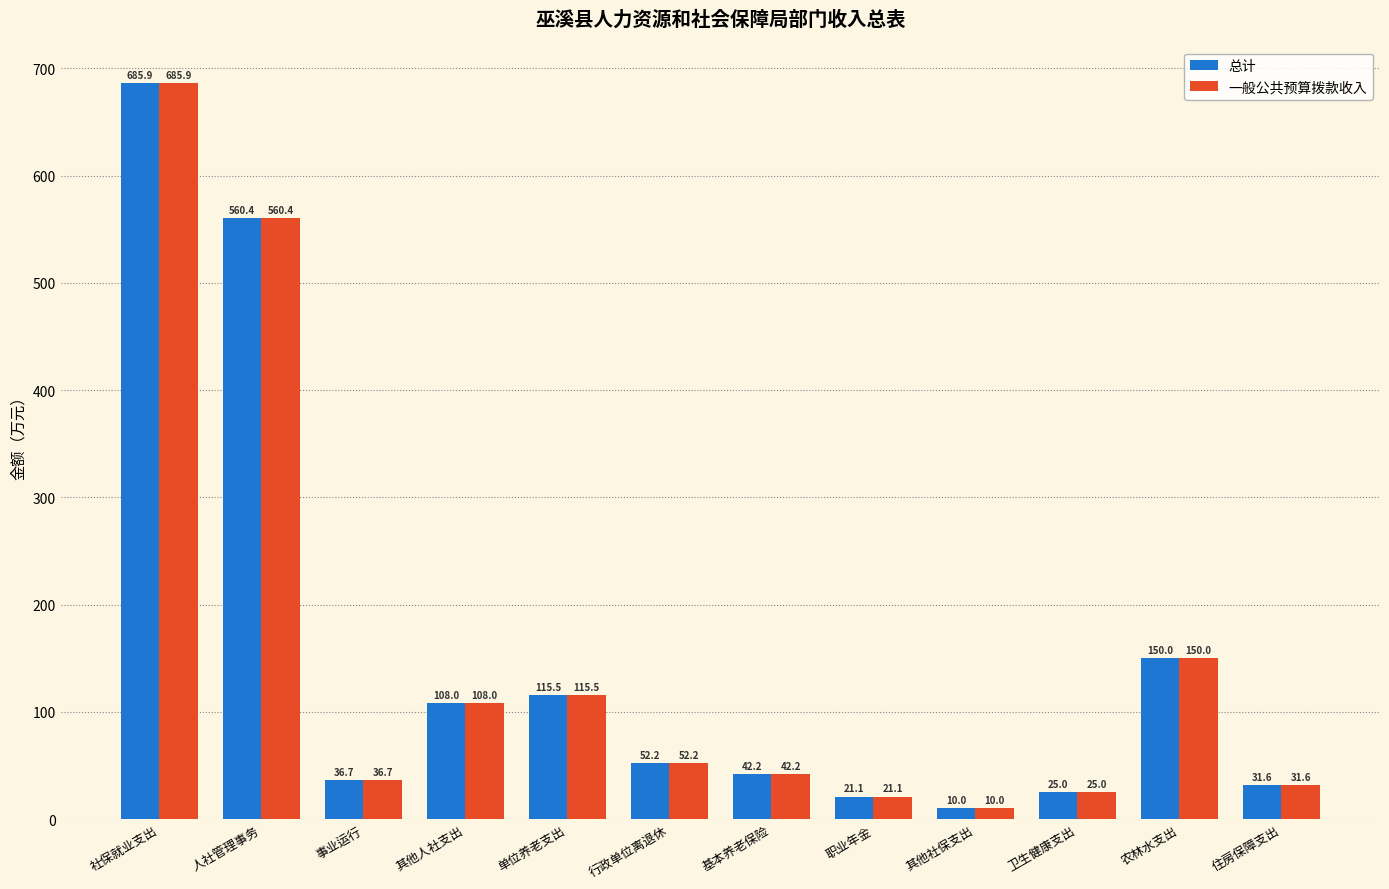

The value of 总计 at 事业运行 is 36.7. True or false?

True